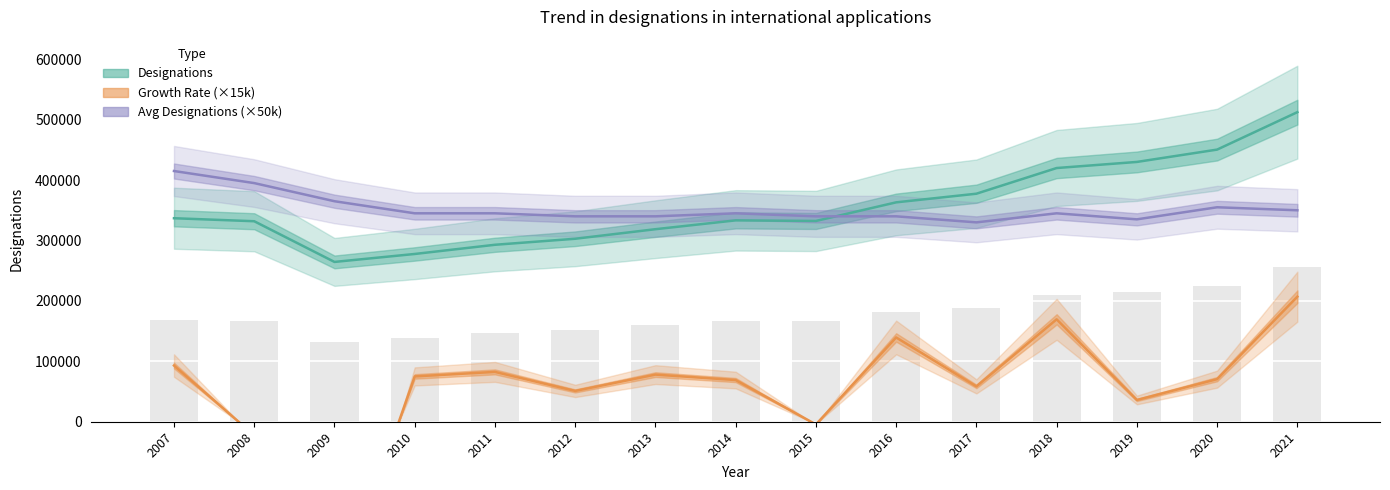

Which series has the largest total across all categories?

Designations